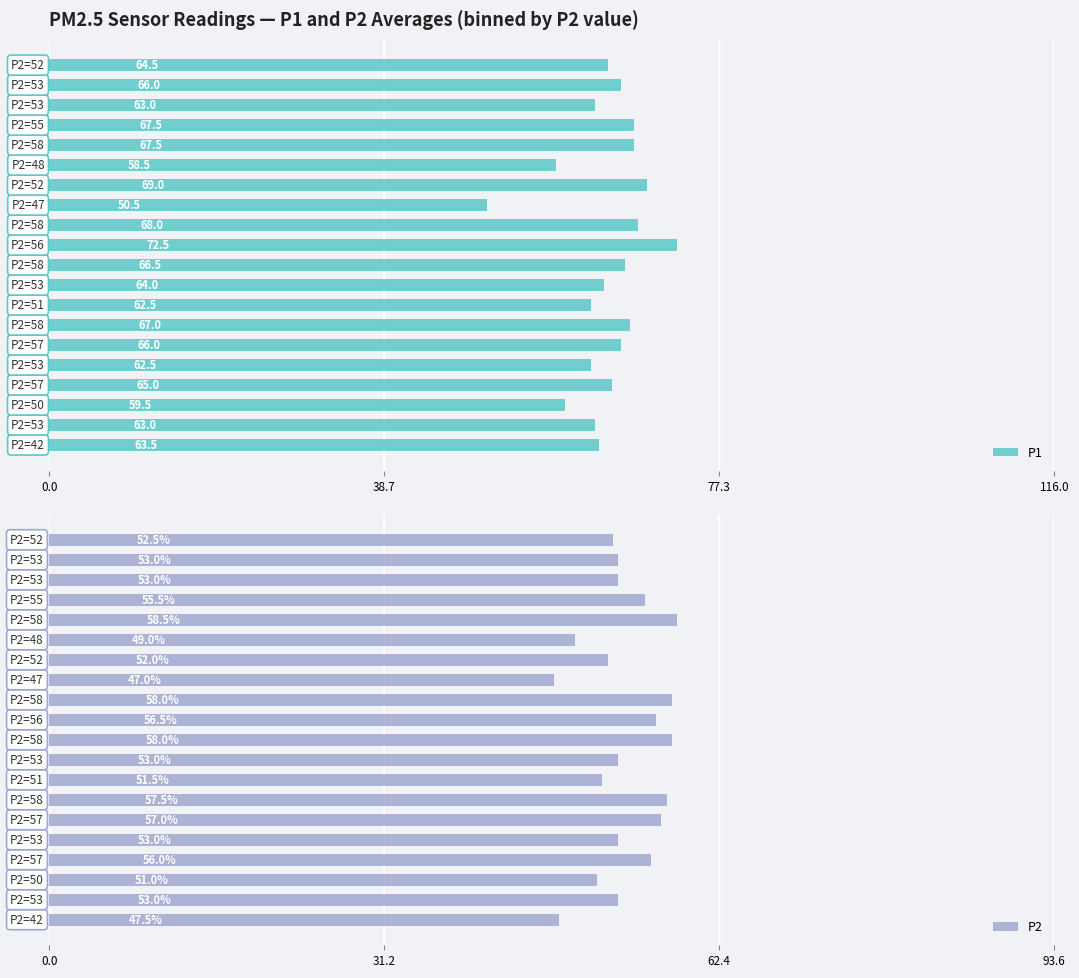

How many bars are there in total?

40